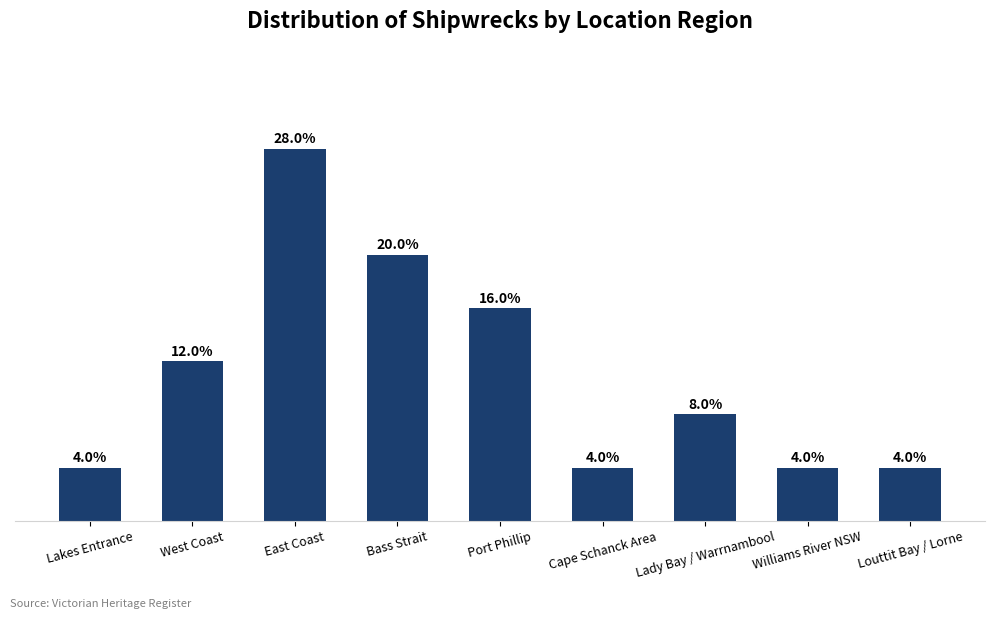

Does the chart contain any negative values?

No